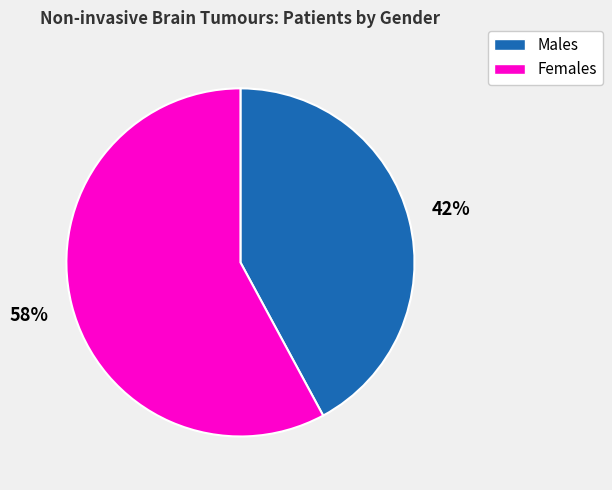

To the nearest percent, what is the difference between the largest and smallest slice percentages?

16%